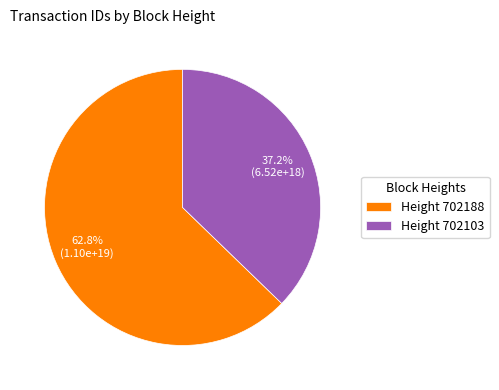

Does any single category account for the majority?

Yes